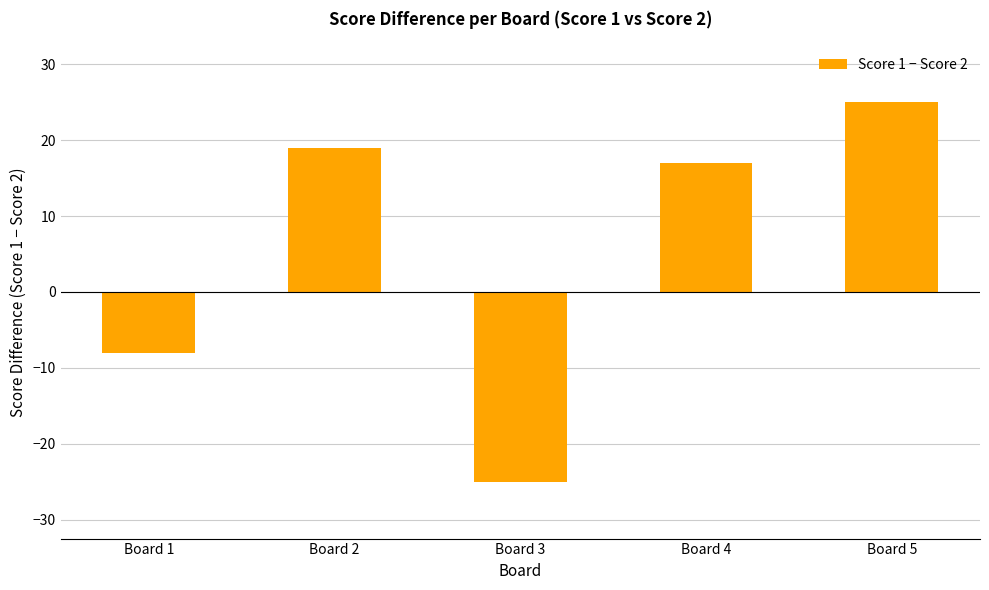

What is the approximate value at Board 2?

19